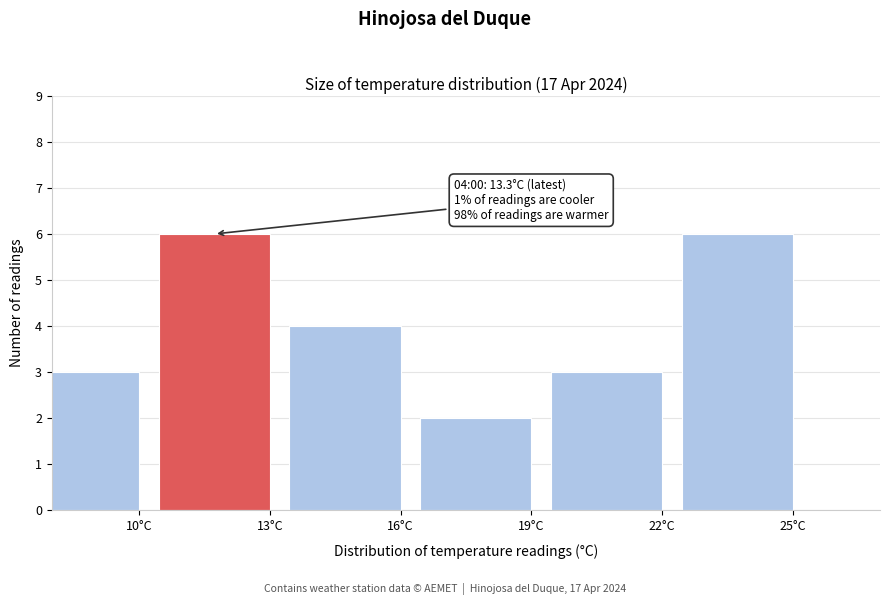

Reading left to right, extract all data points from this chart.

10°C=3	13°C=6	16°C=4	19°C=2	22°C=3	25°C=6